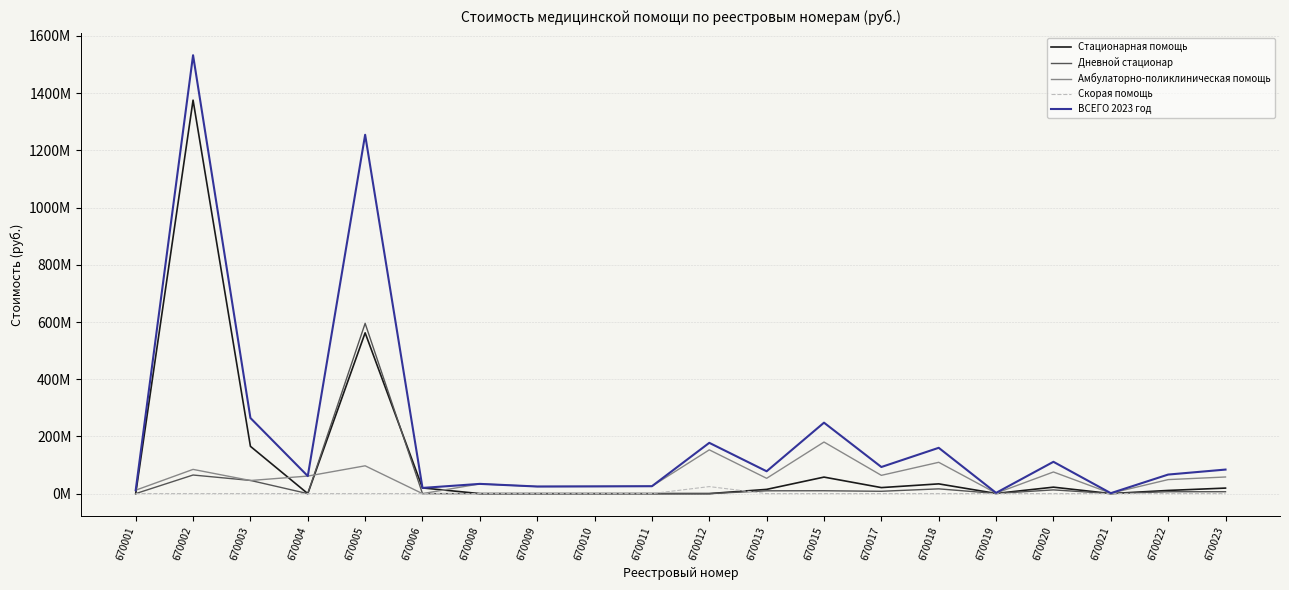

What are all the series names shown in the legend?

Стационарная помощь, Дневной стационар, Амбулаторно-поликлиническая помощь, Скорая помощь, ВСЕГО 2023 год